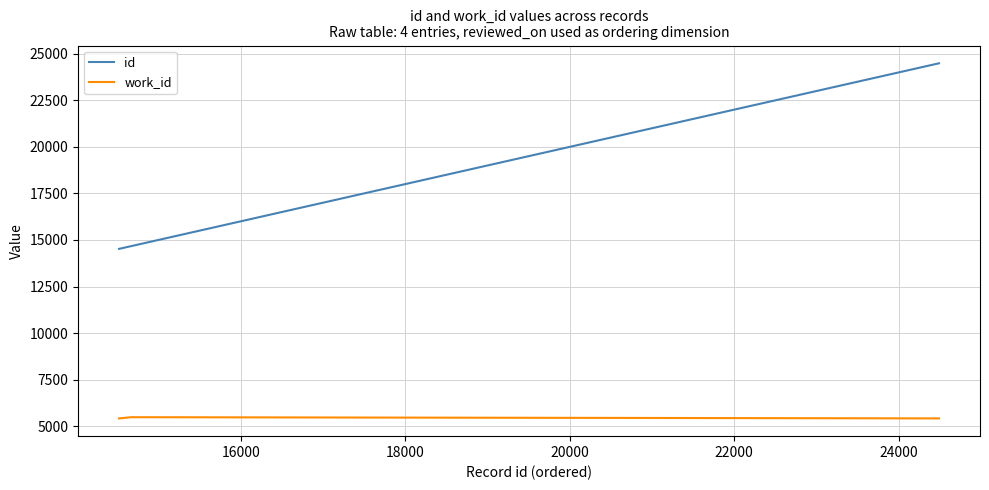

True or false: work_id and id intersect in this chart.

False